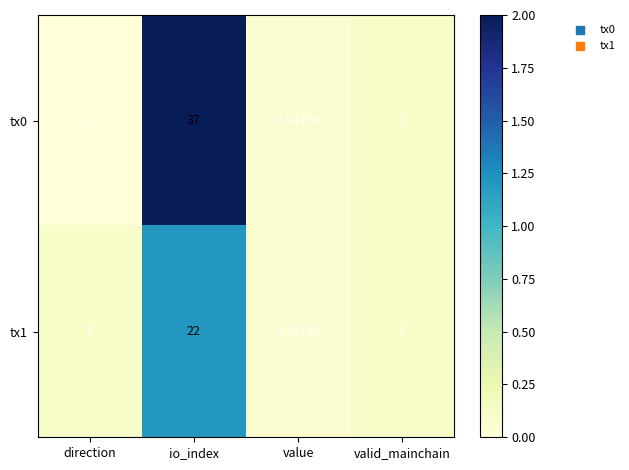

Where is tx0 nearest to the value 18?

valid_mainchain